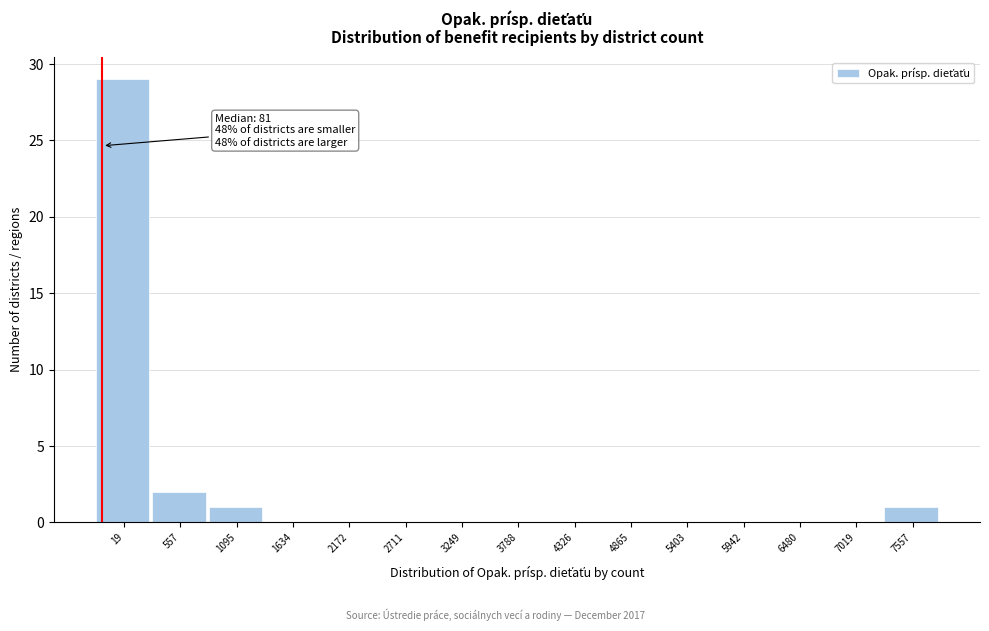

Reading right to left, transcribe all the data shown in this chart.

7557=1	7019=0	6480=0	5942=0	5403=0	4865=0	4326=0	3788=0	3249=0	2711=0	2172=0	1634=0	1095=1	557=2	19=29